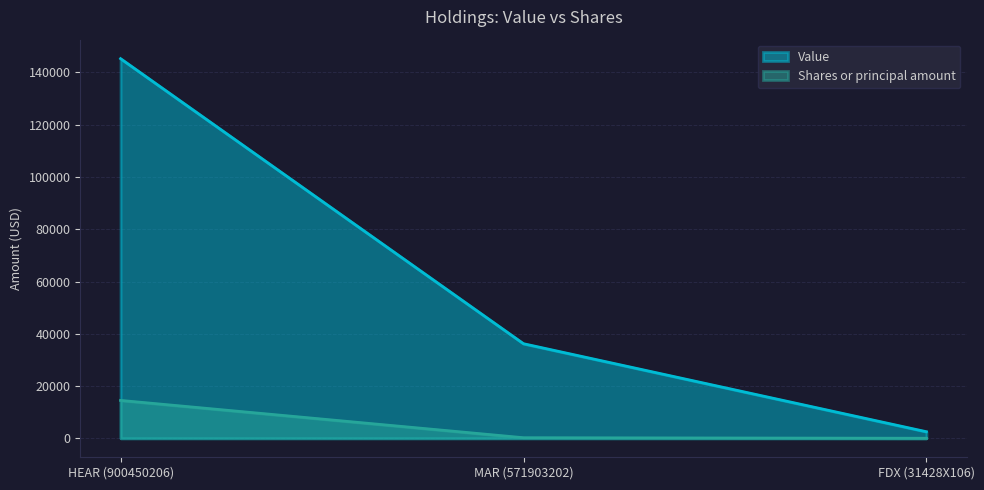

Which series has the largest range (max minus min)?

Value